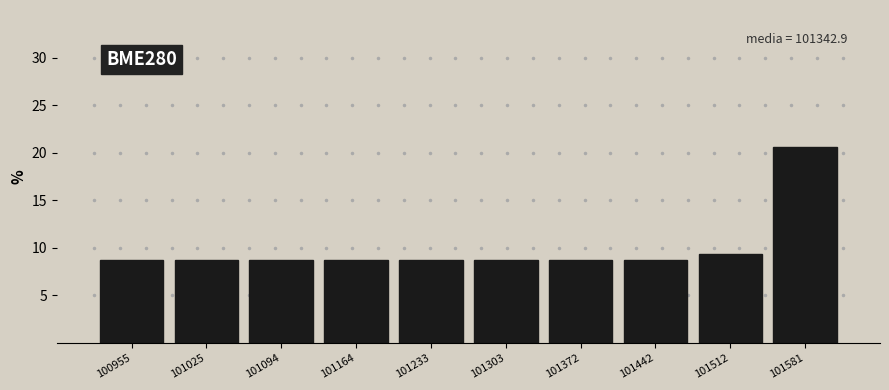

Reading left to right, extract all data points from this chart.

8.8	8.8	8.8	8.8	8.8	8.8	8.8	8.8	9.4	20.6